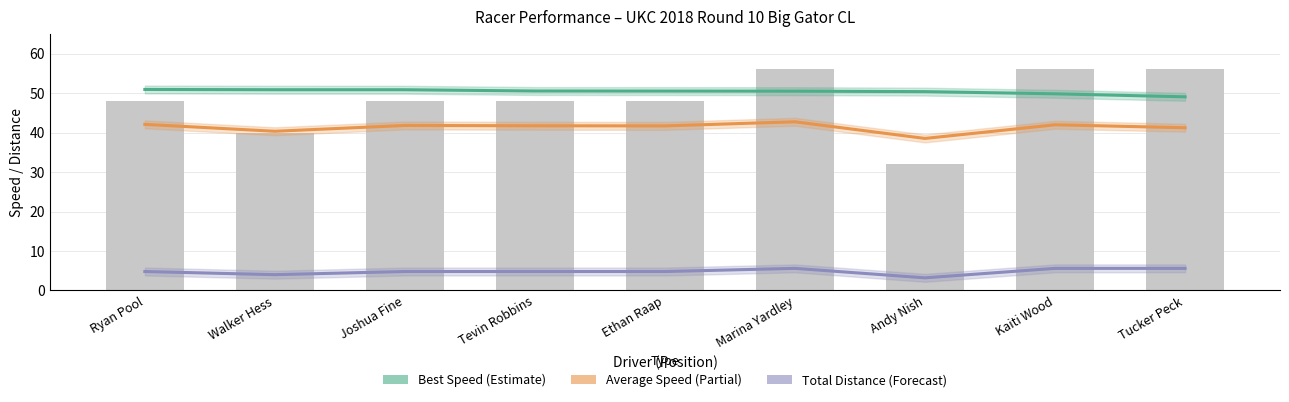

What is the minimum value for Best Speed (Estimate)?

49.1